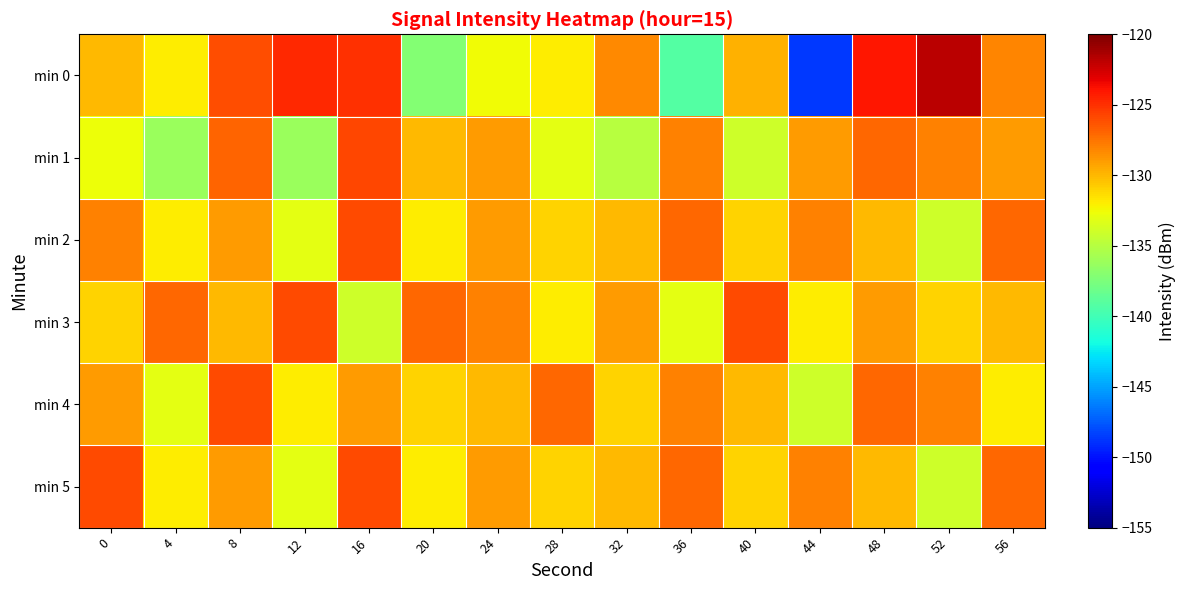

Reading right to left, transcribe all the data shown in this chart.

min 0: 56=-128.1	52=-121.9	48=-124.1	44=-148.7	40=-129.7	36=-139.2	32=-128.2	28=-132.0	24=-132.6	20=-137.1	16=-124.9	12=-124.7	8=-126.1	4=-131.9	0=-130.1
min 1: 56=-129.0	52=-128.0	48=-127.0	44=-129.0	40=-134.0	36=-128.0	32=-135.0	28=-133.0	24=-129.0	20=-130.0	16=-125.8	12=-136.2	8=-126.8	4=-136.2	0=-132.6
min 2: 56=-127.0	52=-134.0	48=-130.0	44=-128.0	40=-131.0	36=-127.0	32=-130.0	28=-131.0	24=-129.0	20=-132.0	16=-126.0	12=-133.0	8=-129.0	4=-132.0	0=-128.0
min 3: 56=-130.0	52=-131.0	48=-129.0	44=-132.0	40=-126.0	36=-133.0	32=-129.0	28=-132.0	24=-128.0	20=-127.0	16=-134.0	12=-126.0	8=-130.0	4=-127.0	0=-131.0
min 4: 56=-132.0	52=-128.0	48=-127.0	44=-134.0	40=-130.0	36=-128.0	32=-131.0	28=-127.0	24=-130.0	20=-131.0	16=-129.0	12=-132.0	8=-126.0	4=-133.0	0=-129.0
min 5: 56=-127.0	52=-134.0	48=-130.0	44=-128.0	40=-131.0	36=-127.0	32=-130.0	28=-131.0	24=-129.0	20=-132.0	16=-126.0	12=-133.0	8=-129.0	4=-132.0	0=-126.0